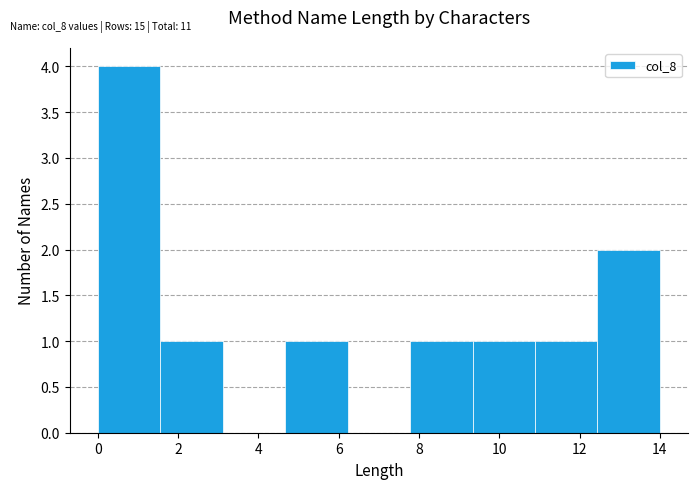

Reading left to right, list every bar in this chart as the range it spans on the x-axis followed by its height. Neither the bar edges nor the heights are printed on the chart, so give them approximately, as read against the axes.

0.0 to 1.6: 4
1.6 to 3.2: 1
3.2 to 4.6: 0
4.6 to 6.2: 1
6.2 to 7.8: 0
7.8 to 9.4: 1
9.4 to 10.8: 1
10.8 to 12.4: 1
12.4 to 14.0: 2